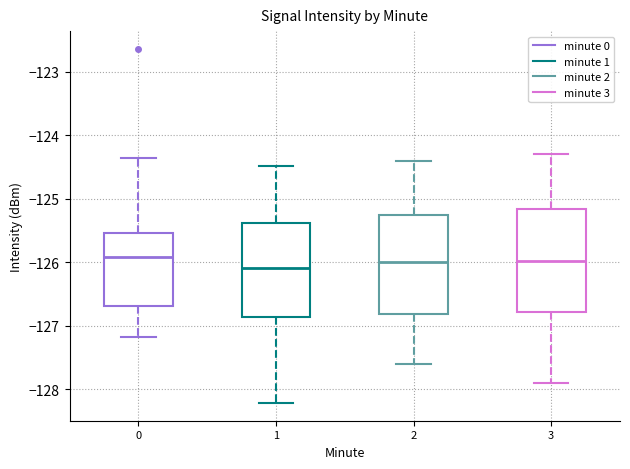

Where does the median line of the box at x = 0 sit on the y-axis? The values are not printed on the chart, so give them approximately, as read against the axis.

-125.9